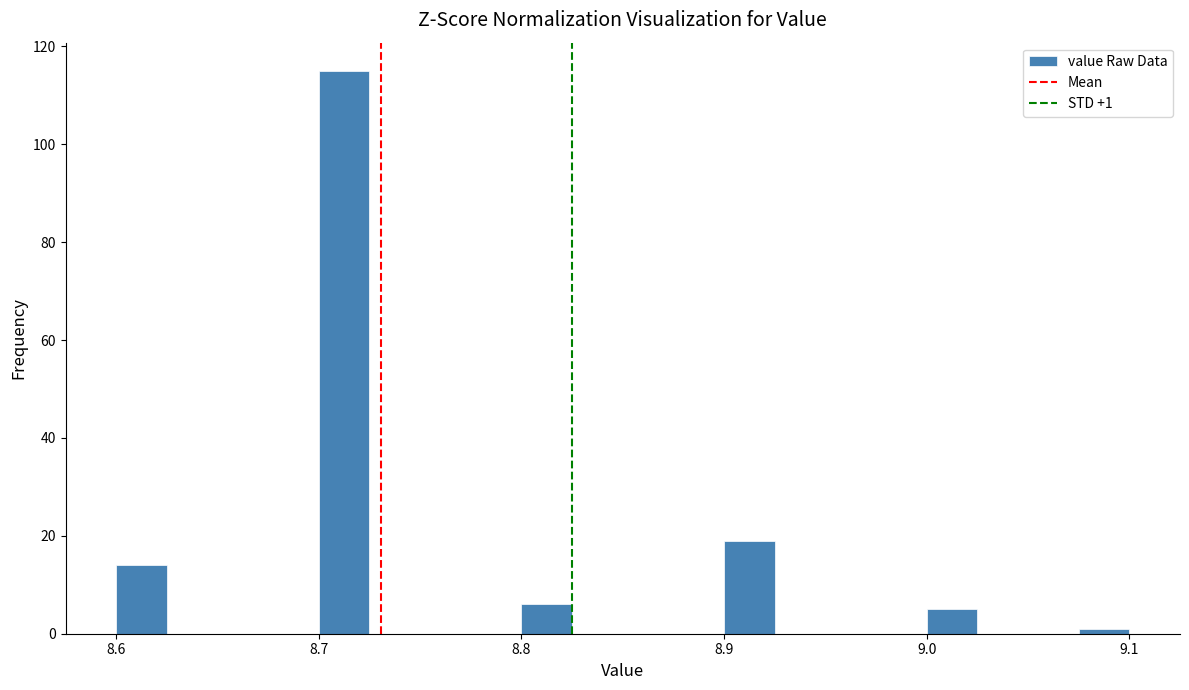

Around what value on the x-axis is the tallest bar? Give the approximate position of its centre, as read against the axis.

8.71